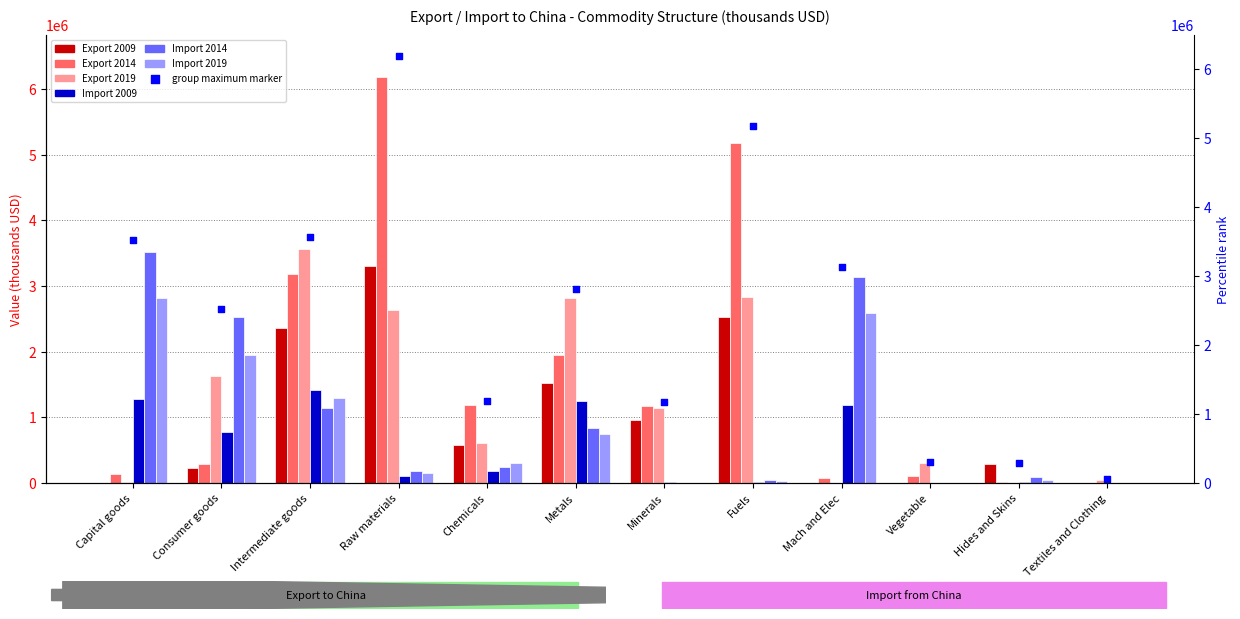

What are all the series names shown in the legend?

Export 2009, Export 2014, Export 2019, Import 2009, Import 2014, Import 2019